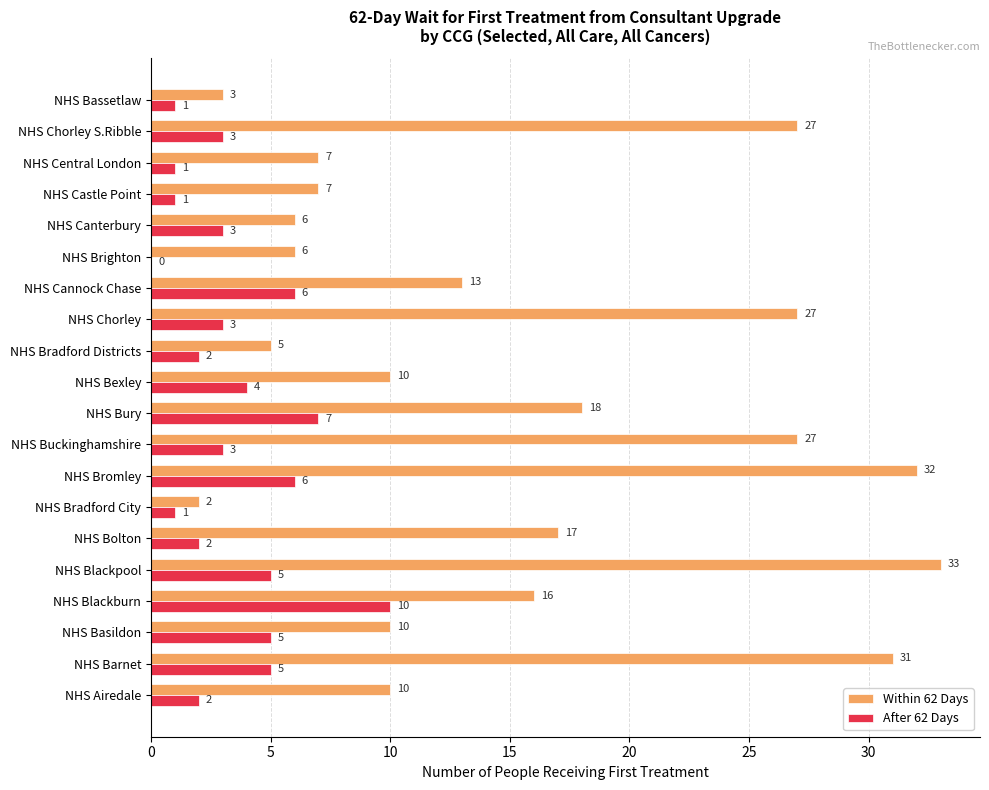

Between NHS Blackpool and NHS Chorley S.Ribble, which series saw the biggest shift?

Within 62 Days